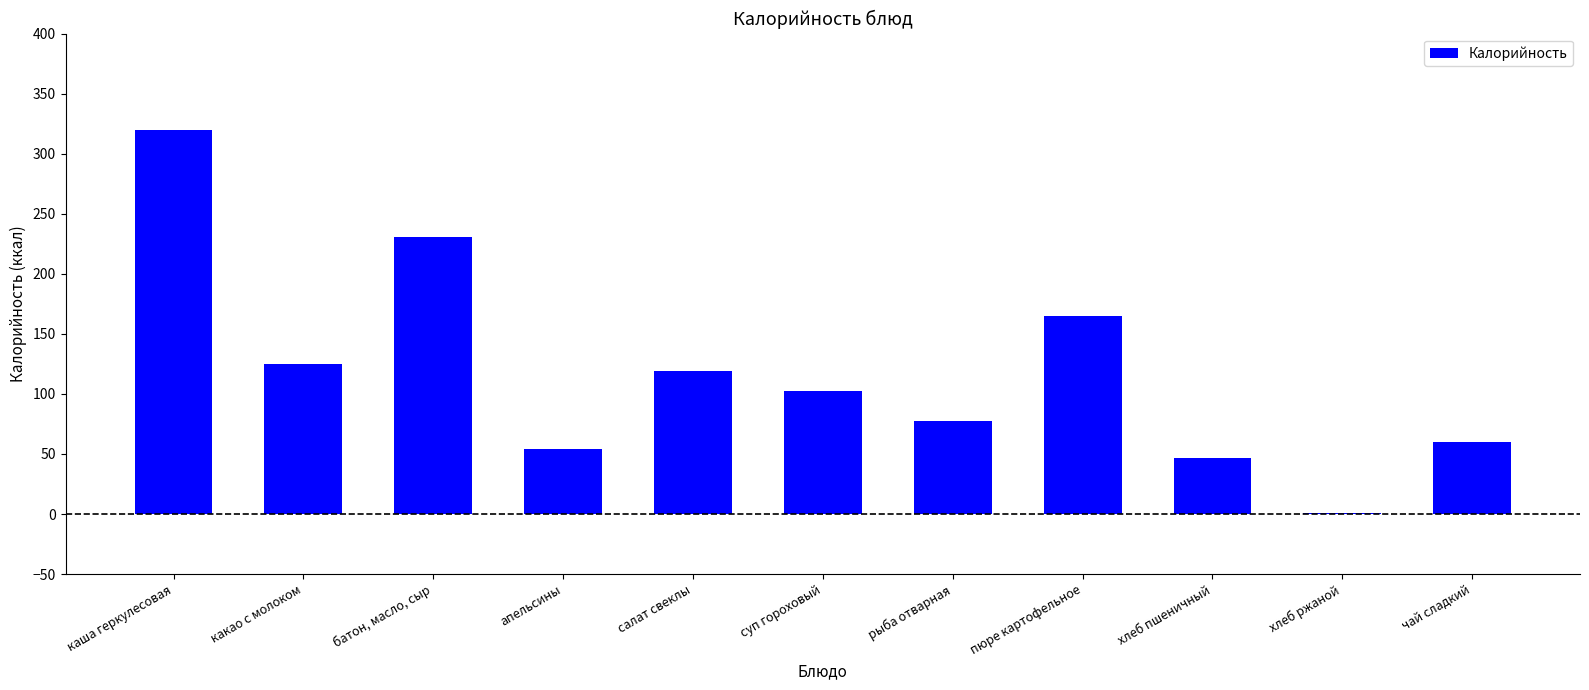

Is it true that the value at батон, масло, сыр is 93.7?

False